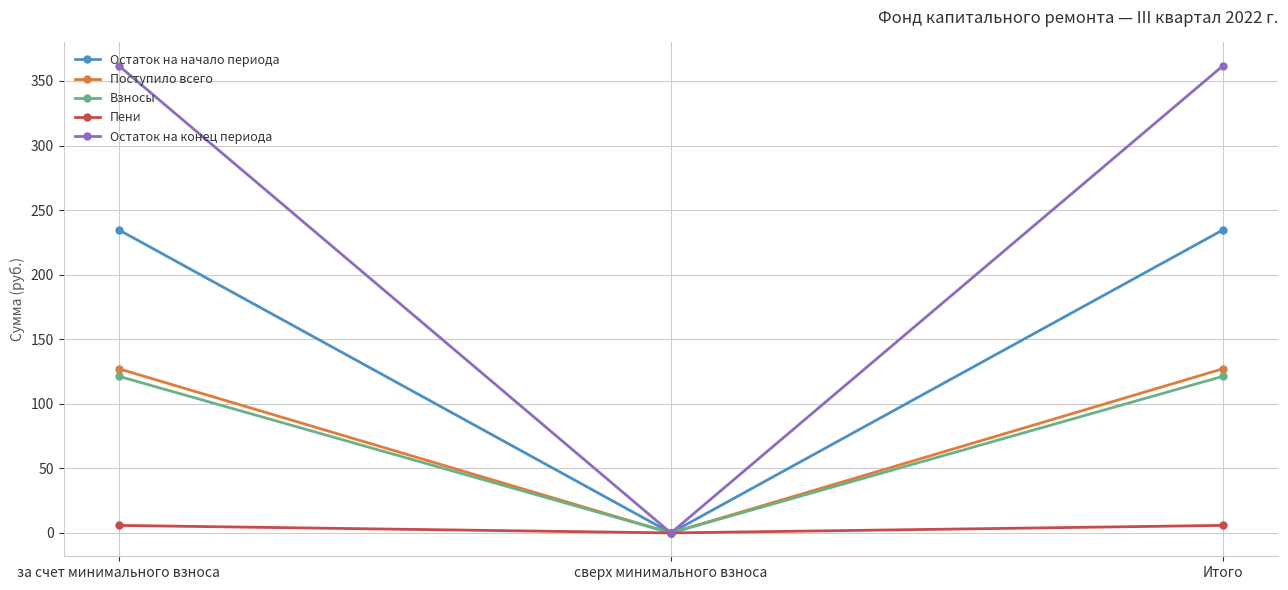

The Взносы series shows 0.0 at сверх минимального взноса. True or false?

True